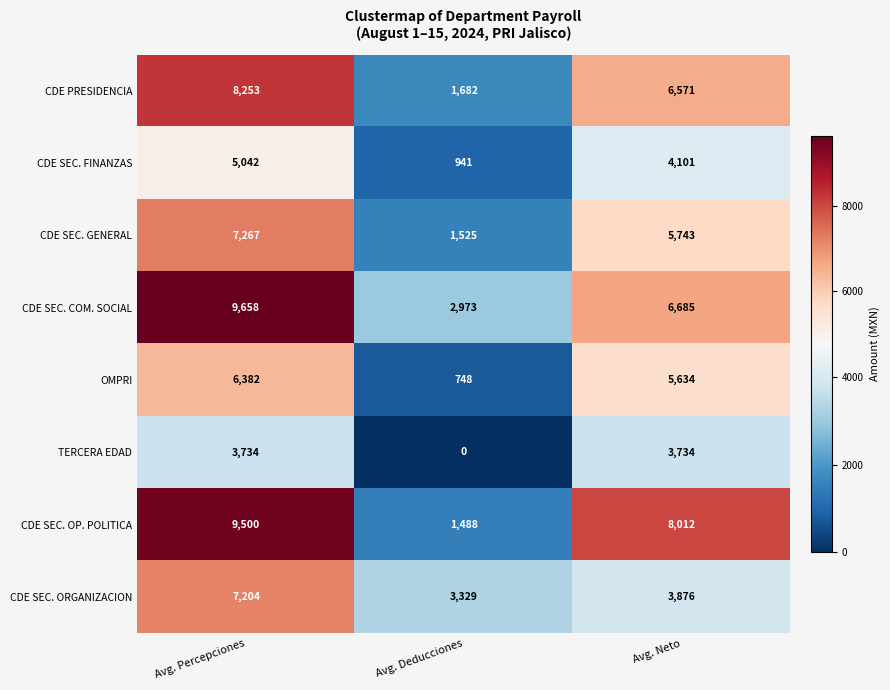

What is the greatest value displayed?

9658